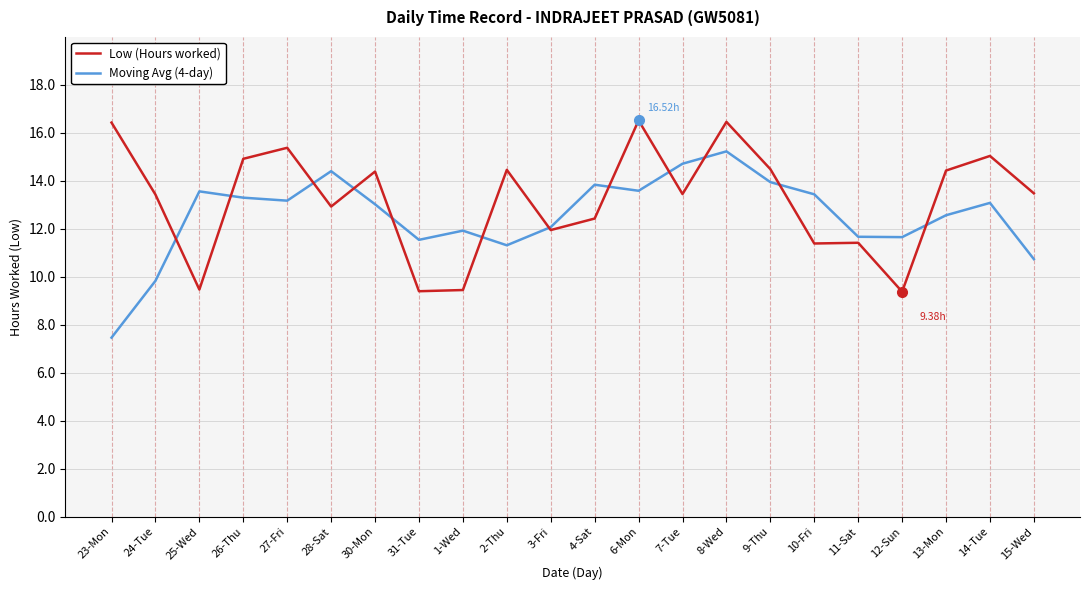

The value of Low (Hours worked) at 1-Wed is 9.4. True or false?

True